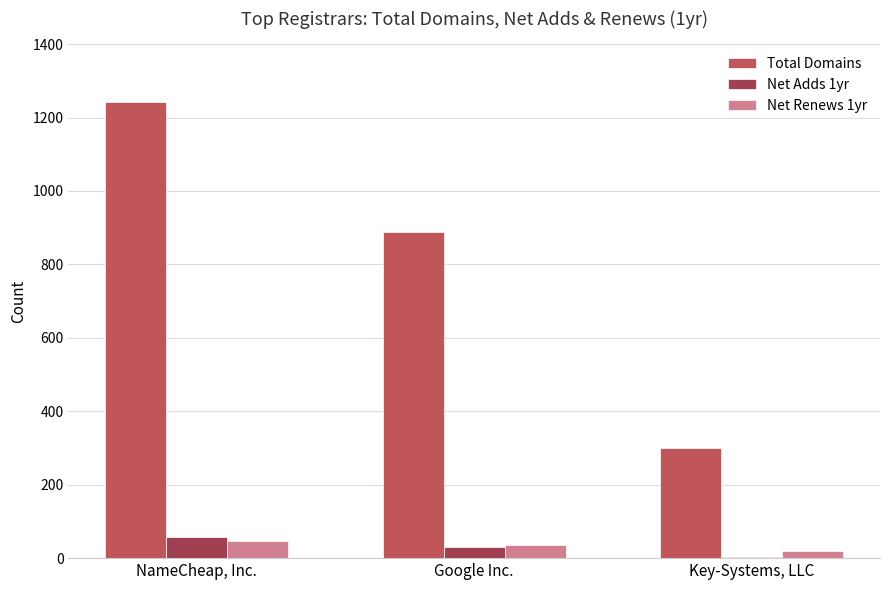

What is the maximum value for Net Renews 1yr?

46